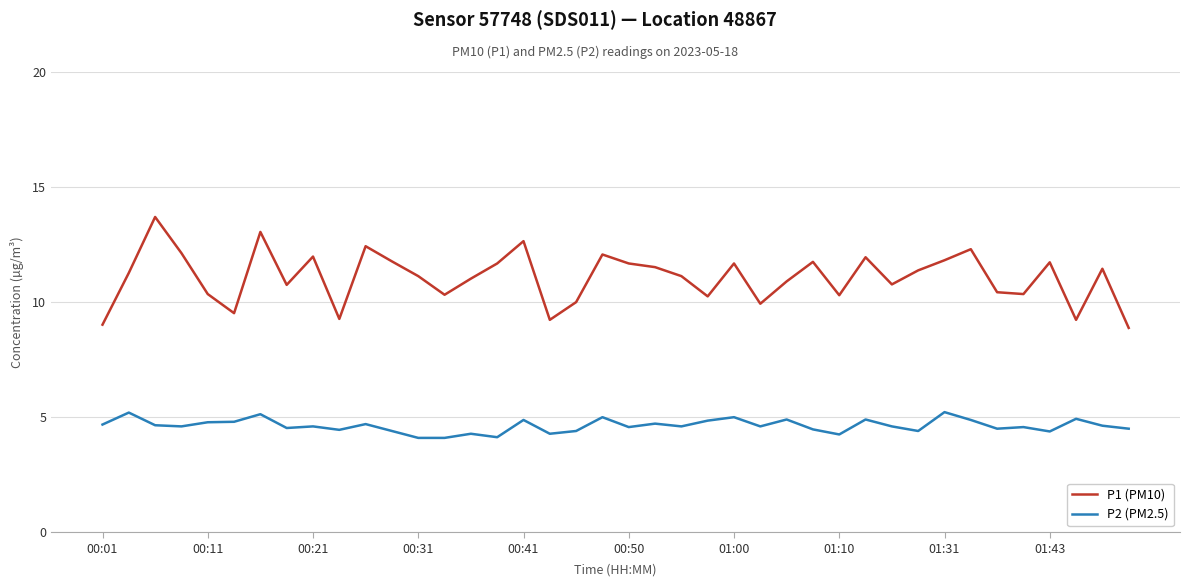

What is the difference between the maximum and minimum values in the P2 (PM2.5) series?

1.1